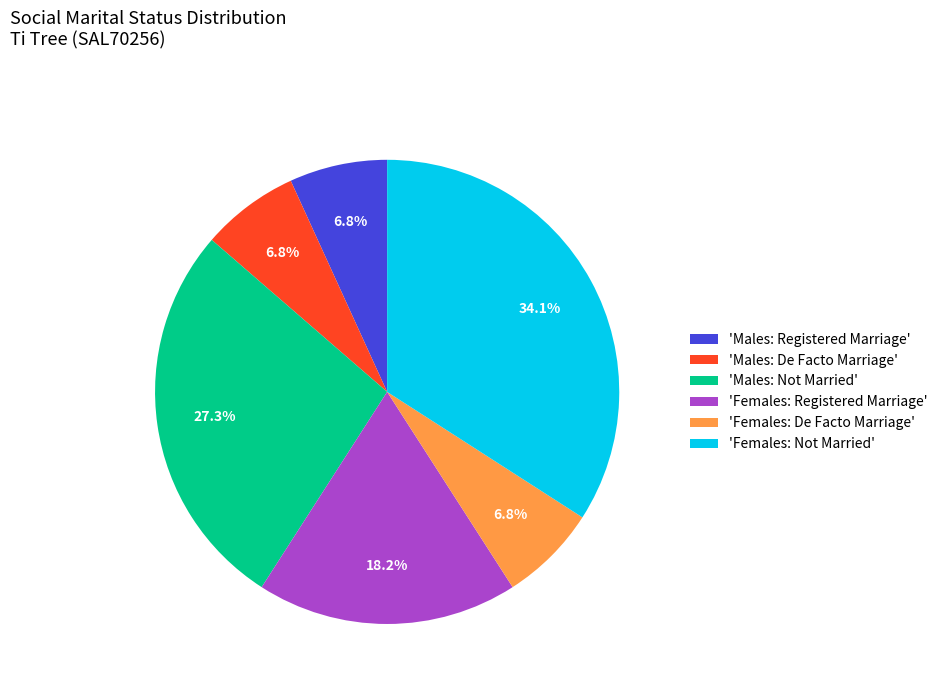

What portion of the pie excludes 'Females: De Facto Marriage'?

93.2%